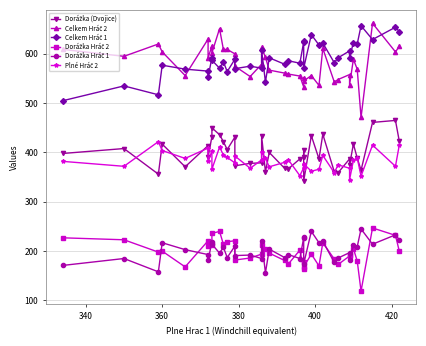

How many lines are shown in the chart?

6